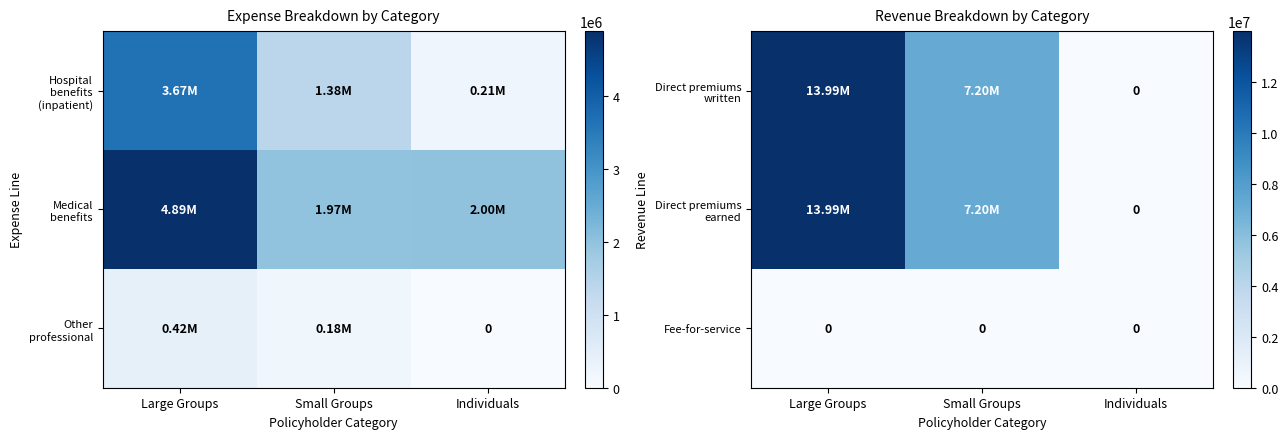

Which has a higher value, Small Groups or Large Groups?

Large Groups